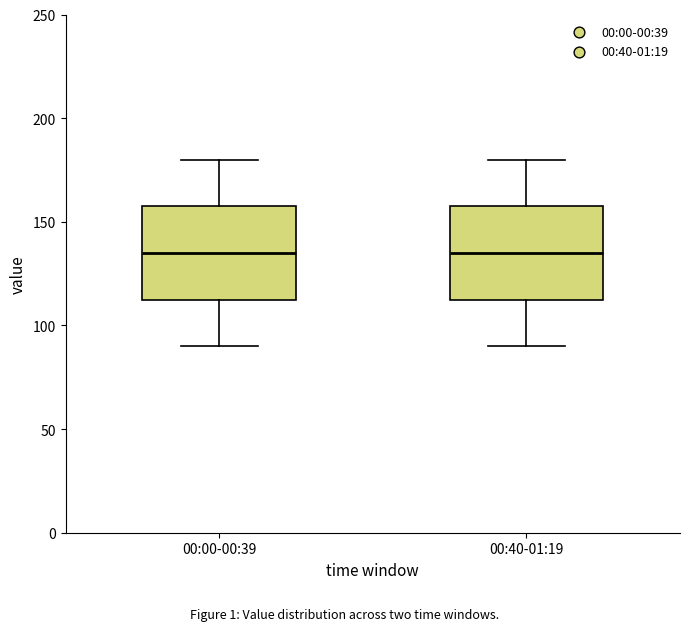

Reading left to right, transcribe this box plot: for each box, give where its median line is, the range the box spans, and where its two whiskers end, as read against the y-axis. The values are not printed on the chart, so give them approximately, as read against the axis.

00:00-00:39: median 135, box 115 to 160, whiskers 90 to 180
00:40-01:19: median 135, box 115 to 160, whiskers 90 to 180